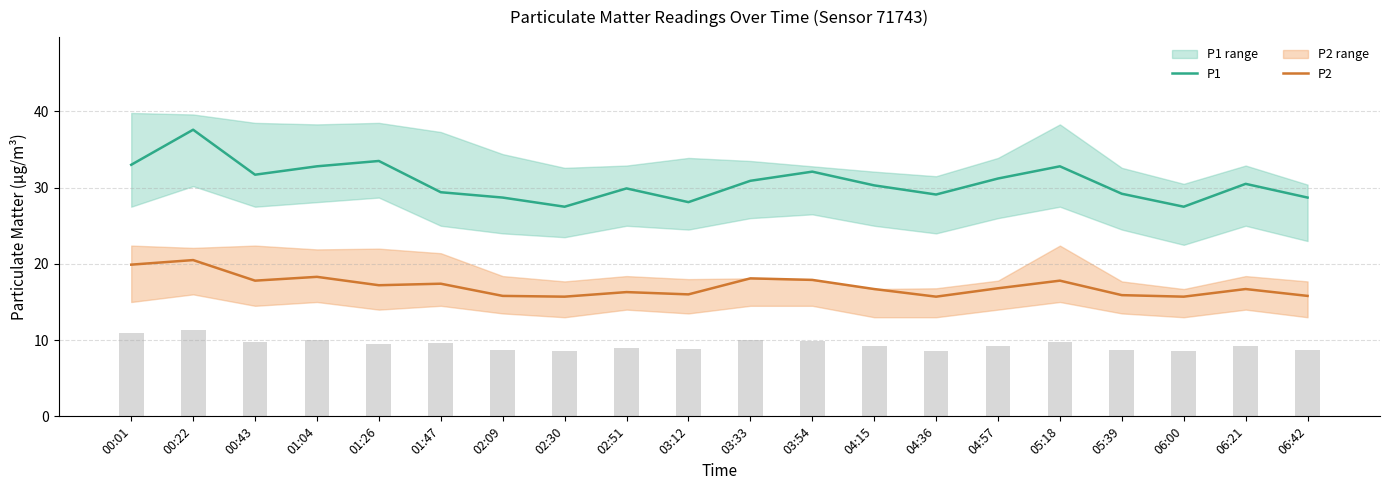

Where does the P1 series first go above 30?

00:01